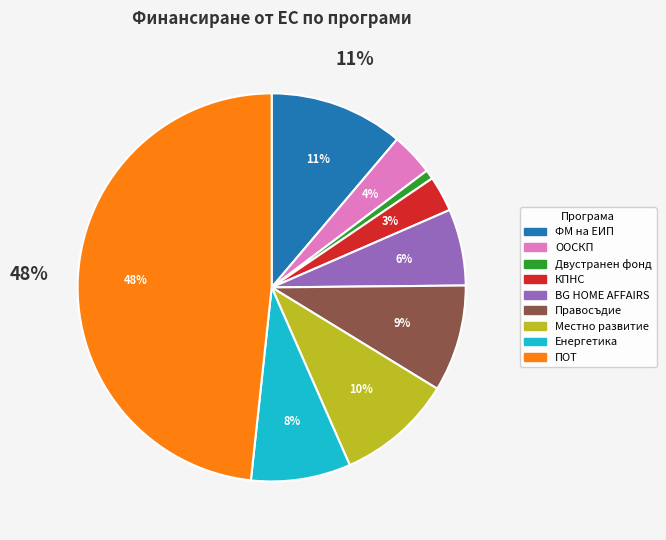

To the nearest percent, what is the average slice percentage?

11%